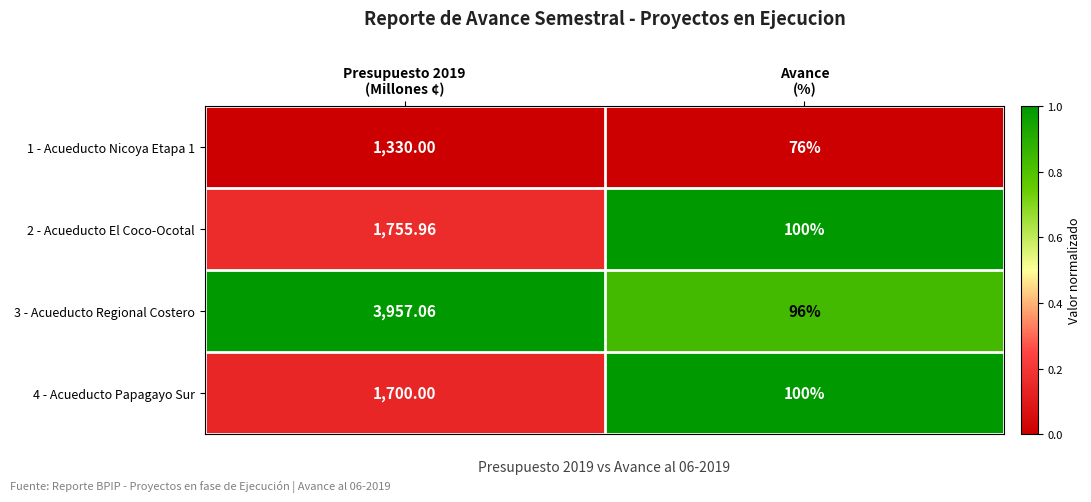

Count the number of data series in this chart.

4